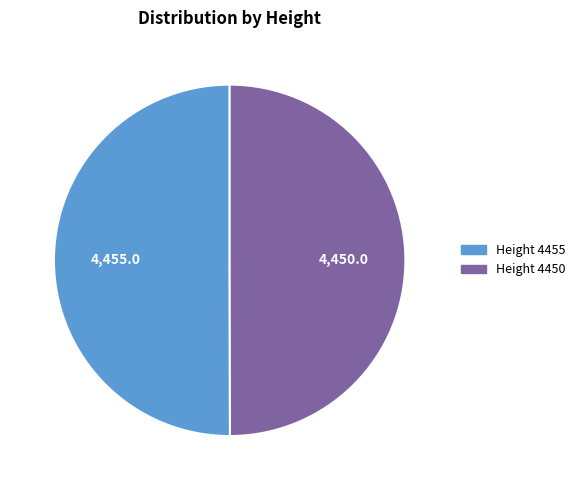

What is the smallest slice in the pie chart?

4450